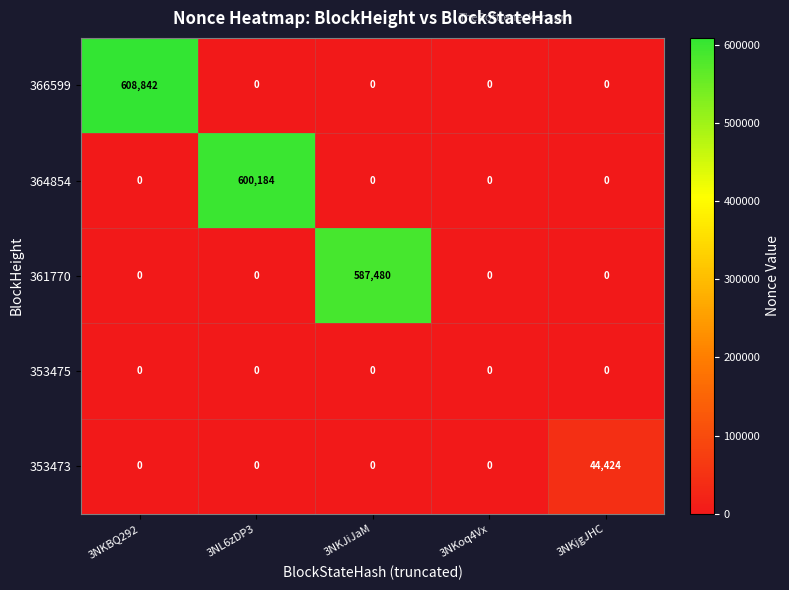

Is it true that 361770 equals 587480 at 3NKJiJaM?

True